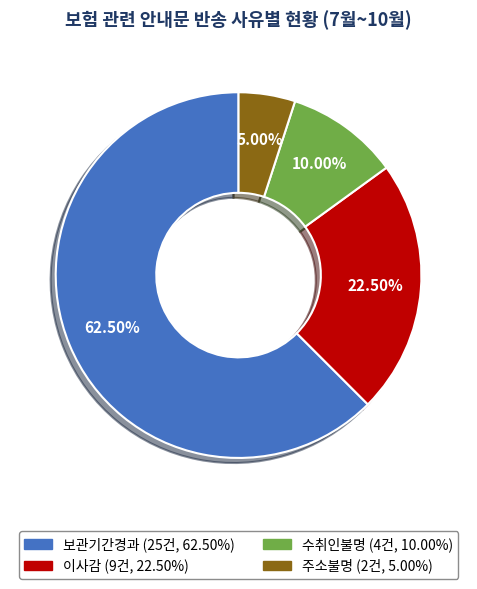

Is it true that 이사감 is 36% of the pie?

False